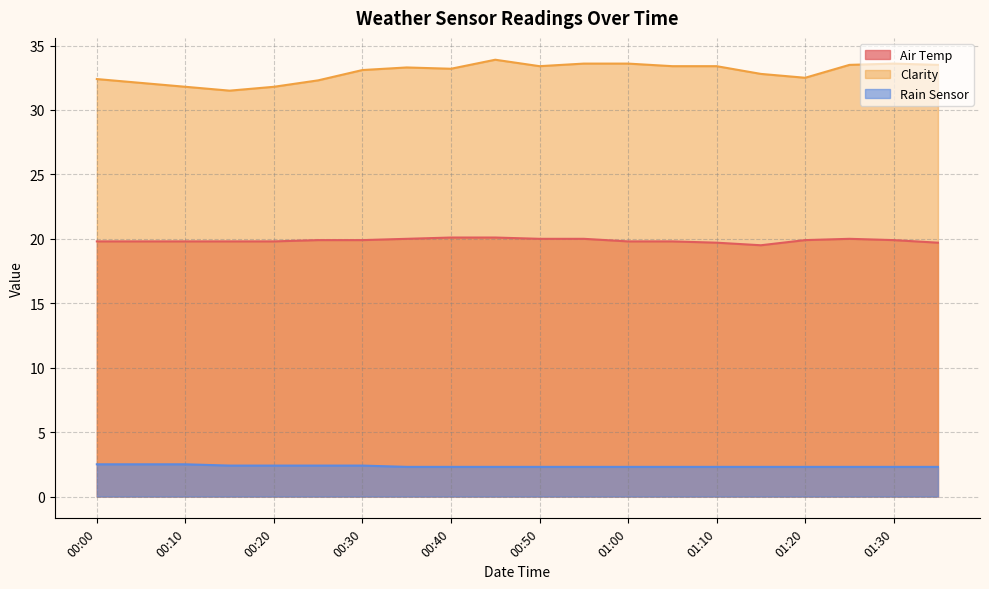

The value of Air Temp at 01:35 is 26.4. True or false?

False